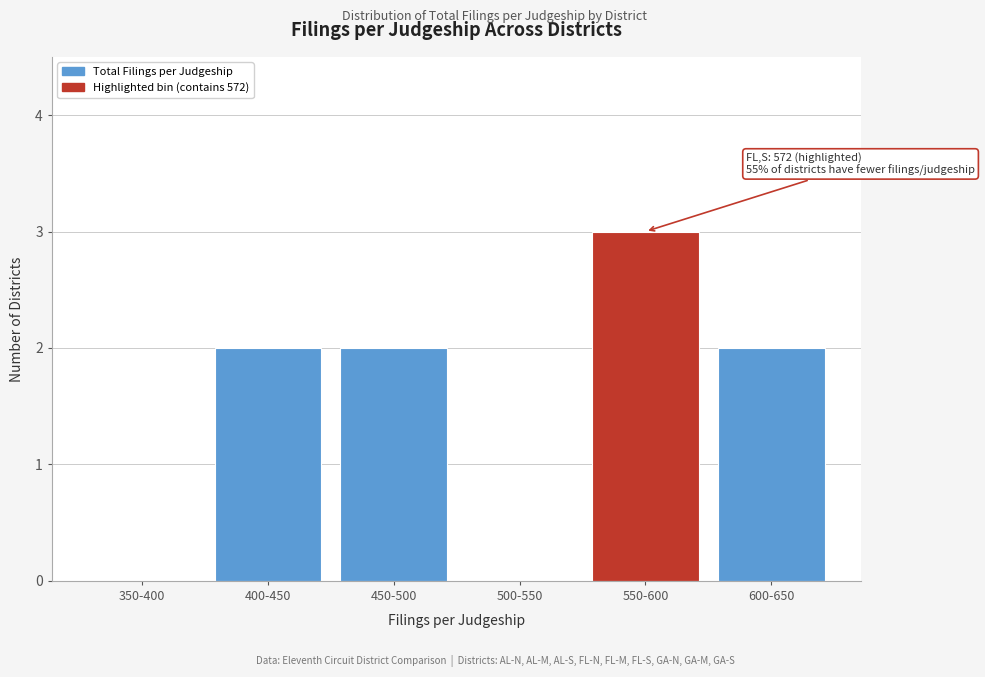

Reading left to right, what are all the values shown in this chart?

350-400=0	400-450=2	450-500=2	500-550=0	550-600=3	600-650=2